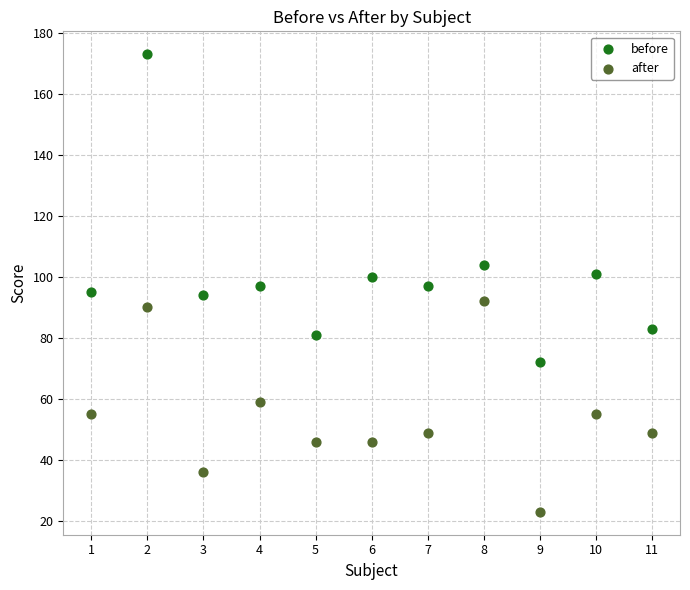

What are all the series names shown in the legend?

before, after